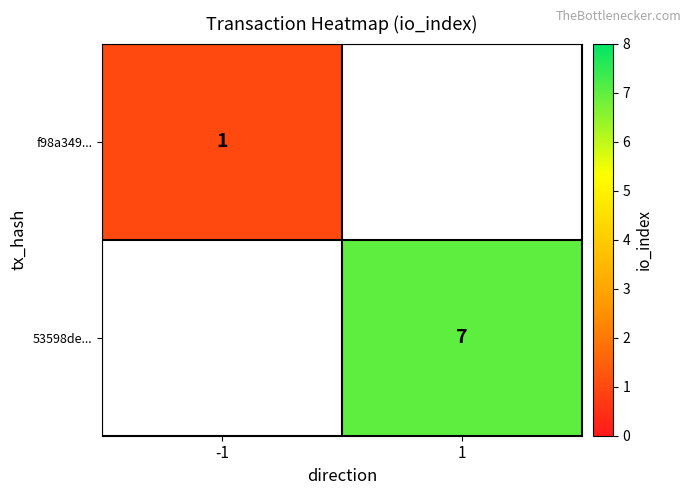

At how many categories does at least one series exceed 4?

1